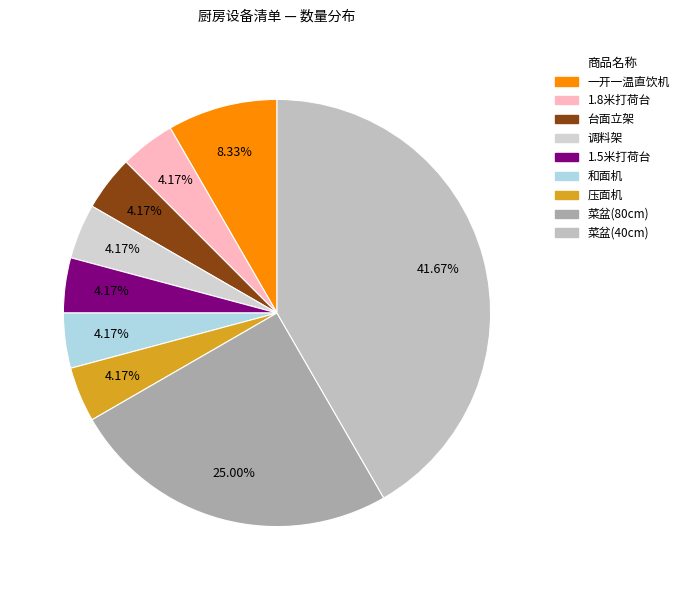

What portion of the pie excludes 调料架?

95.8%